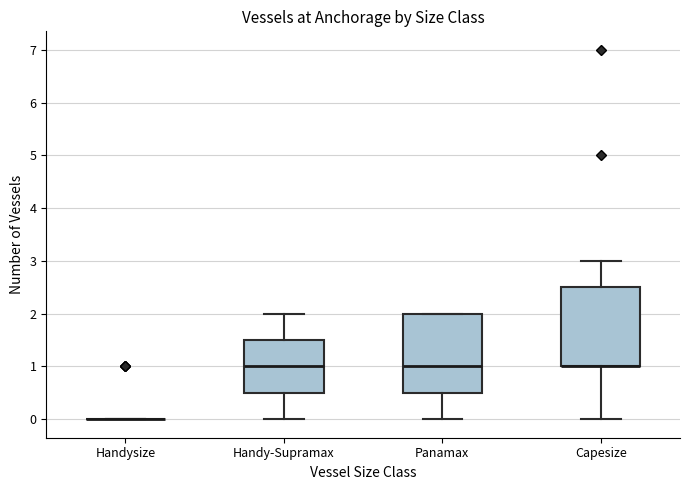

Where is the lower edge of the box for Capesize on the y-axis? The values are not printed on the chart, so give them approximately, as read against the axis.

1.0